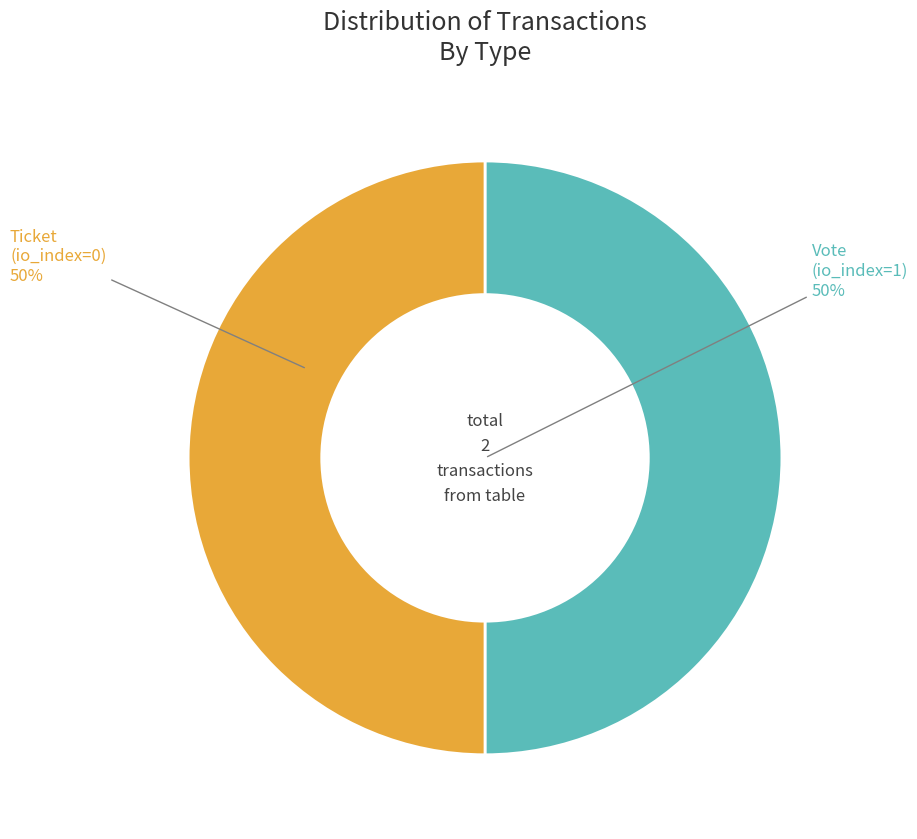

Which slice is the smallest?

Ticket (io_index=0)